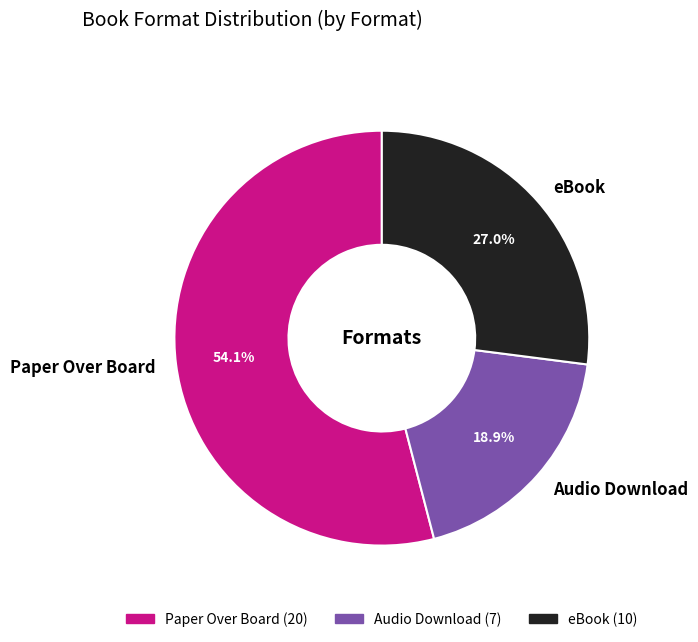

What is the ratio of the value at eBook to the value at Paper Over Board?

0.5